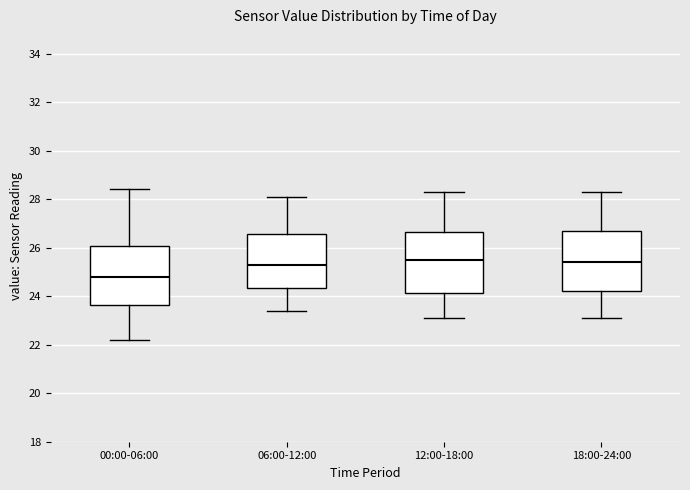

Reading left to right, read every box against the y-axis: the position of its median line, the range the box covers, and the ends of its whiskers. The values are not printed on the chart, so give them approximately, as read against the axis.

00:00-06:00: median 24.8, box 23.6 to 26.0, whiskers 22.2 to 28.4
06:00-12:00: median 25.4, box 24.4 to 26.6, whiskers 23.4 to 28.2
12:00-18:00: median 25.6, box 24.2 to 26.6, whiskers 23.2 to 28.4
18:00-24:00: median 25.4, box 24.2 to 26.8, whiskers 23.2 to 28.4